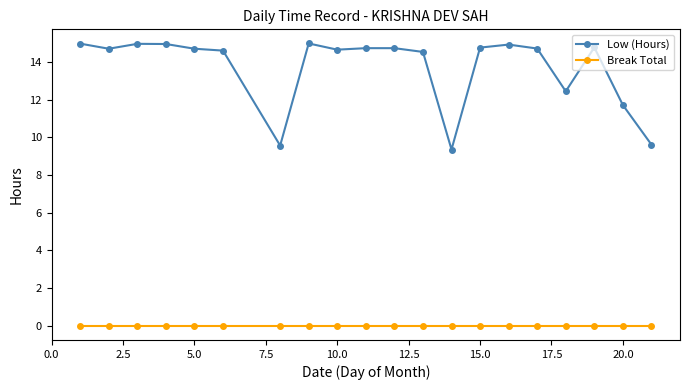

True or false: Break Total and Low (Hours) intersect in this chart.

False